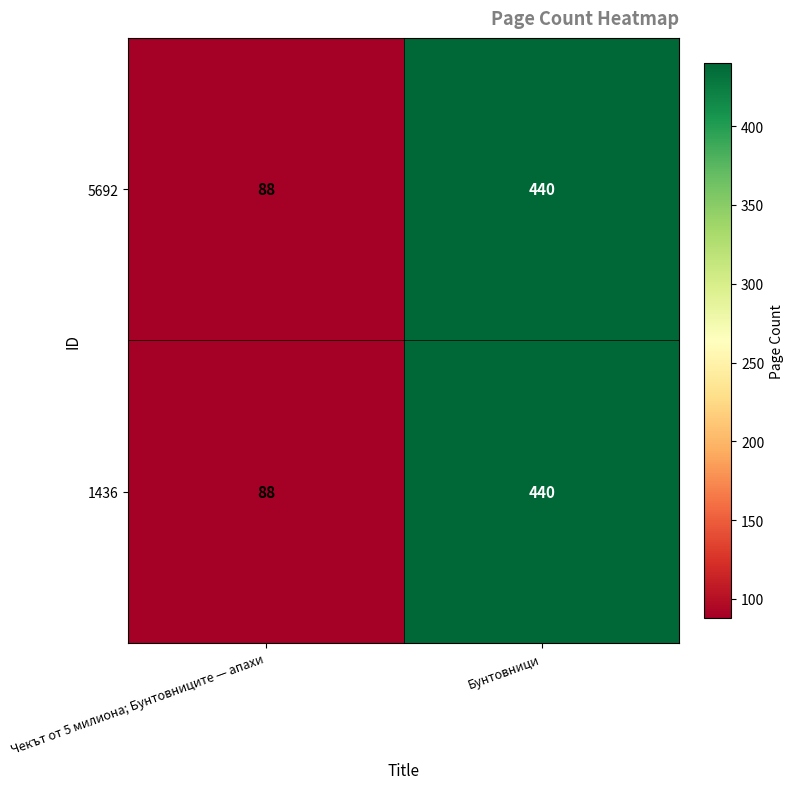

Reading right to left, what are all the values shown in this chart?

5692: 440	88
1436: 440	88